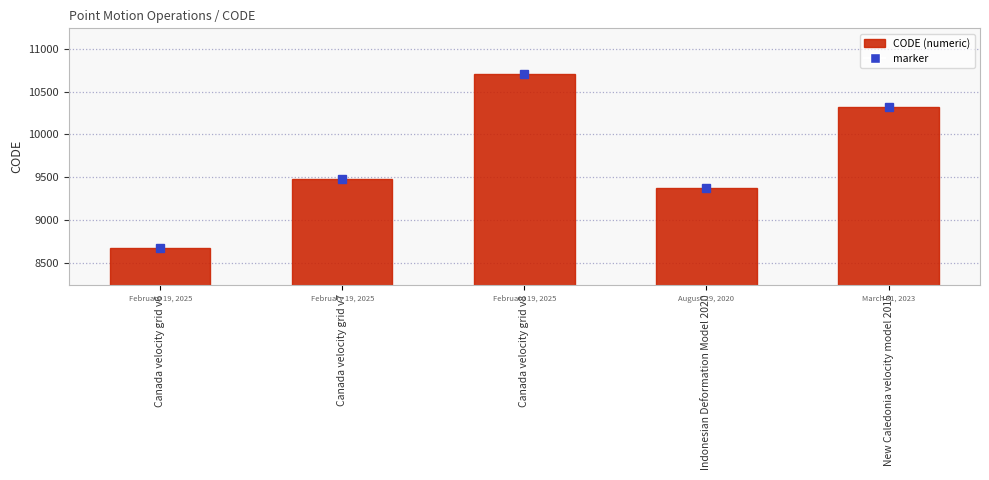

What is the difference between the maximum and minimum values?

2031